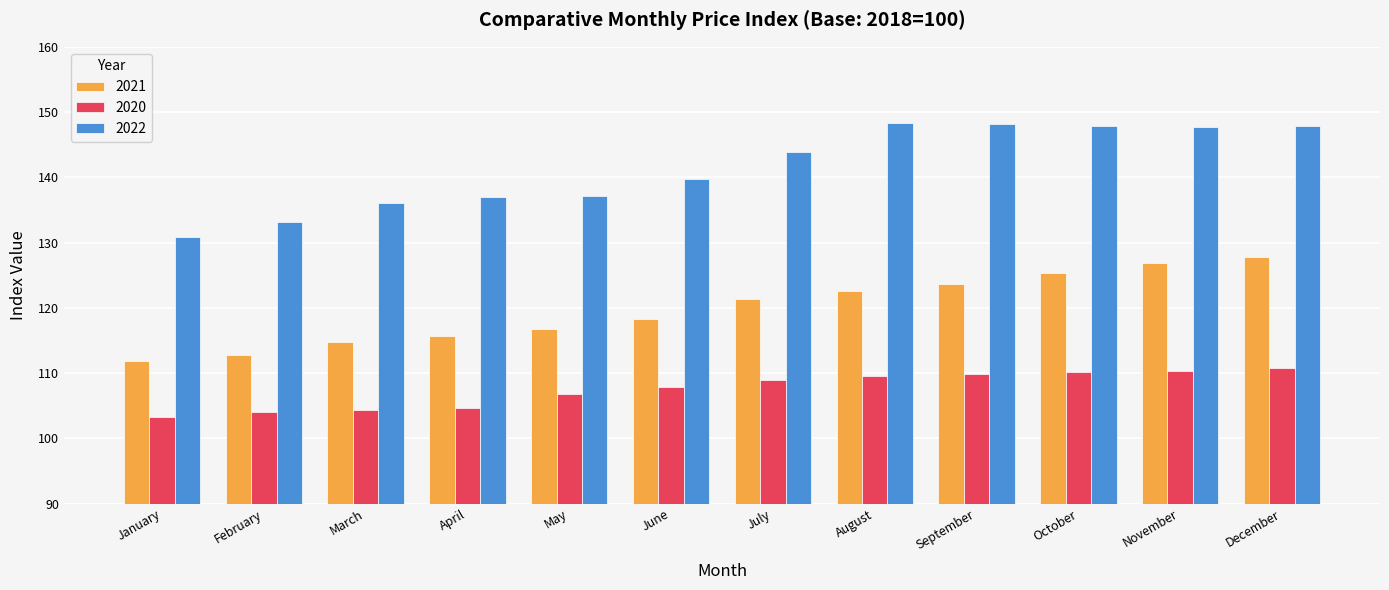

The 2021 series shows 165.7 at October. True or false?

False